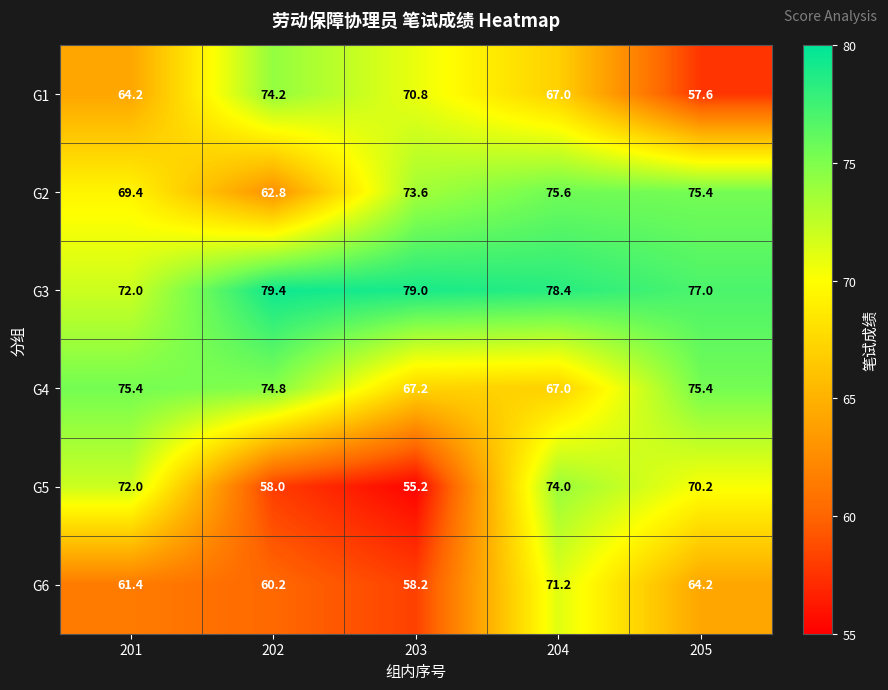

List the series in order of their peak value, highest first.

G3, G2, G4, G1, G5, G6